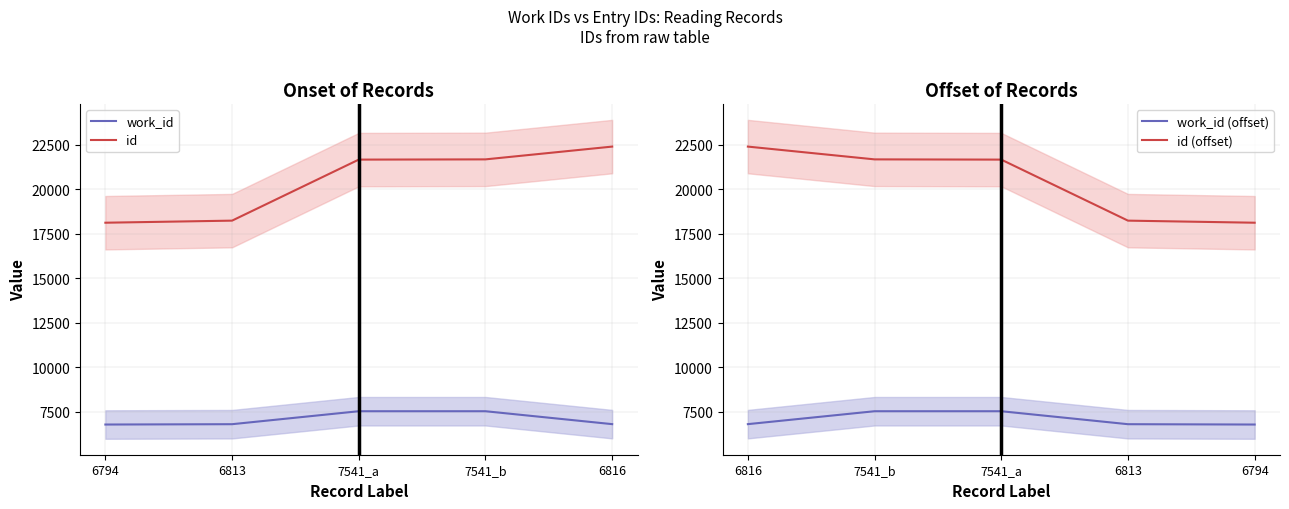

Is it true that id equals 38770 at 7541_a?

False